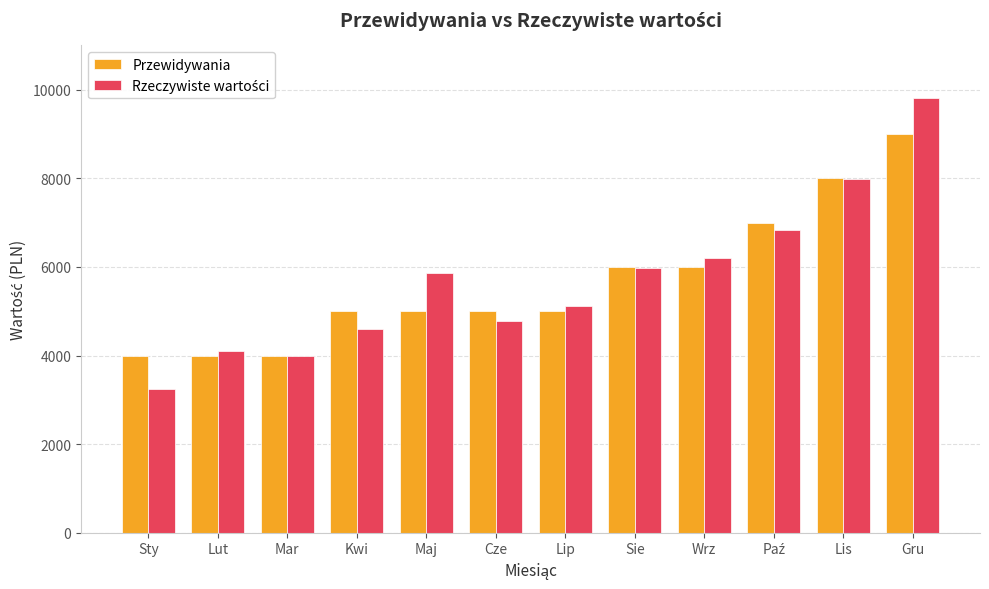

What is the maximum value shown in the chart?

9821